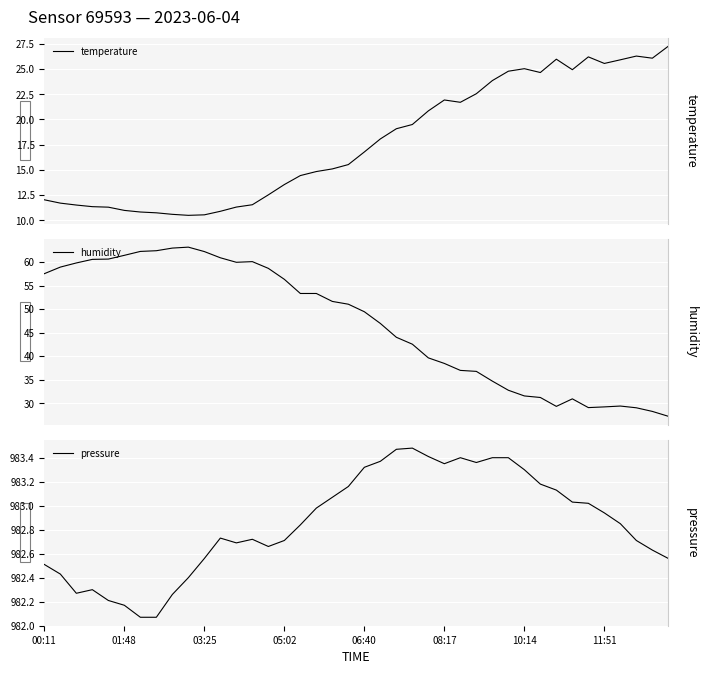

Rank the series at 28 from lowest to highest value.

temperature, humidity, pressure